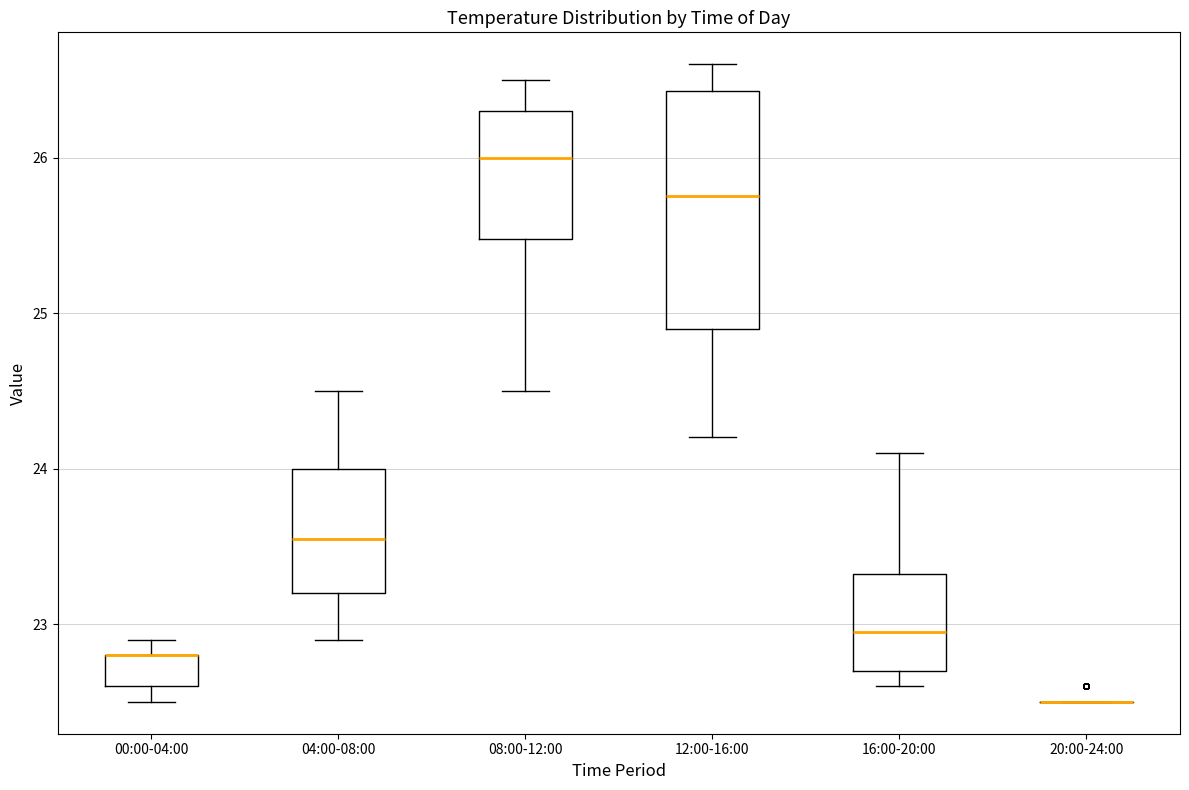

Comparing the boxes themselves (not the whiskers), which one is the tallest?

12:00-16:00